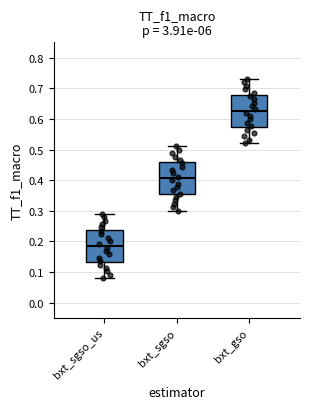

Reading left to right, read every box against the y-axis: the position of its median line, the range the box covers, and the ends of its whiskers. The values are not printed on the chart, so give them approximately, as read against the axis.

bxt_sgso_us: median 0.18, box 0.13 to 0.24, whiskers 0.08 to 0.29
bxt_sgso: median 0.41, box 0.35 to 0.46, whiskers 0.30 to 0.51
bxt_gso: median 0.63, box 0.57 to 0.68, whiskers 0.52 to 0.73